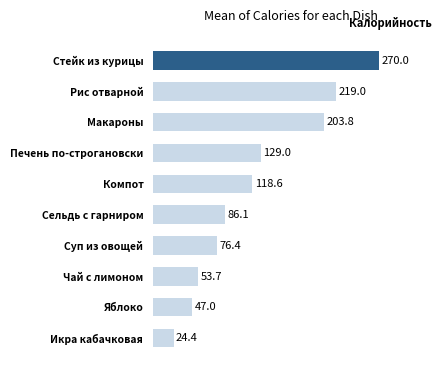

The chart shows a value of 203.8 at Макароны. True or false?

True